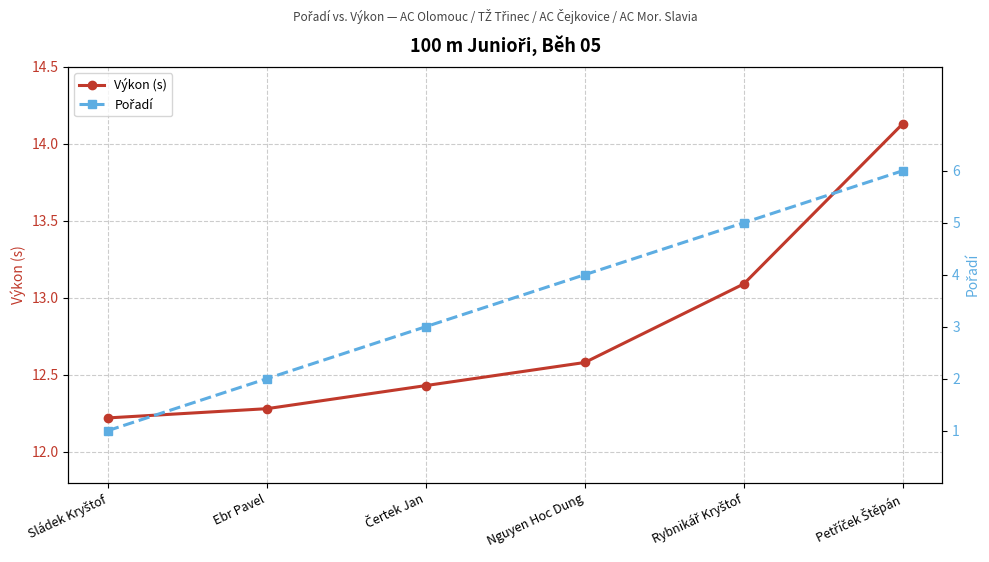

Which series has the largest total across all categories?

Výkon (s)